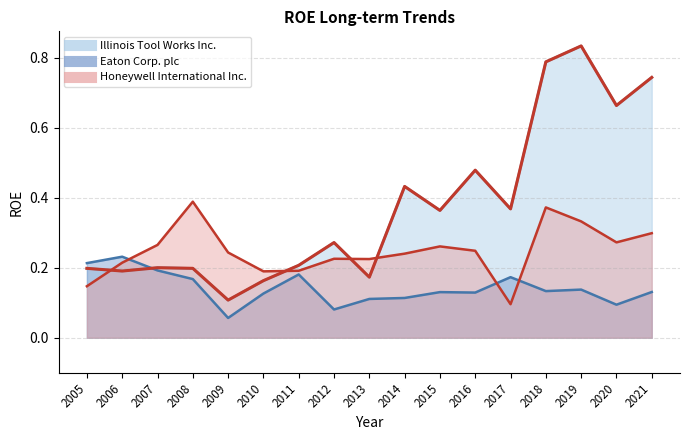

Reading left to right, transcribe all the data shown in this chart.

Illinois Tool Works Inc.: 0.2	0.2	0.2	0.2	0.1	0.2	0.2	0.3	0.2	0.4	0.4	0.5	0.4	0.8	0.8	0.7	0.7
Eaton Corp. plc: 0.2	0.2	0.2	0.2	0.1	0.1	0.2	0.1	0.1	0.1	0.1	0.1	0.2	0.1	0.1	0.1	0.1
Honeywell International Inc.: 0.1	0.2	0.3	0.4	0.2	0.2	0.2	0.2	0.2	0.2	0.3	0.2	0.1	0.4	0.3	0.3	0.3